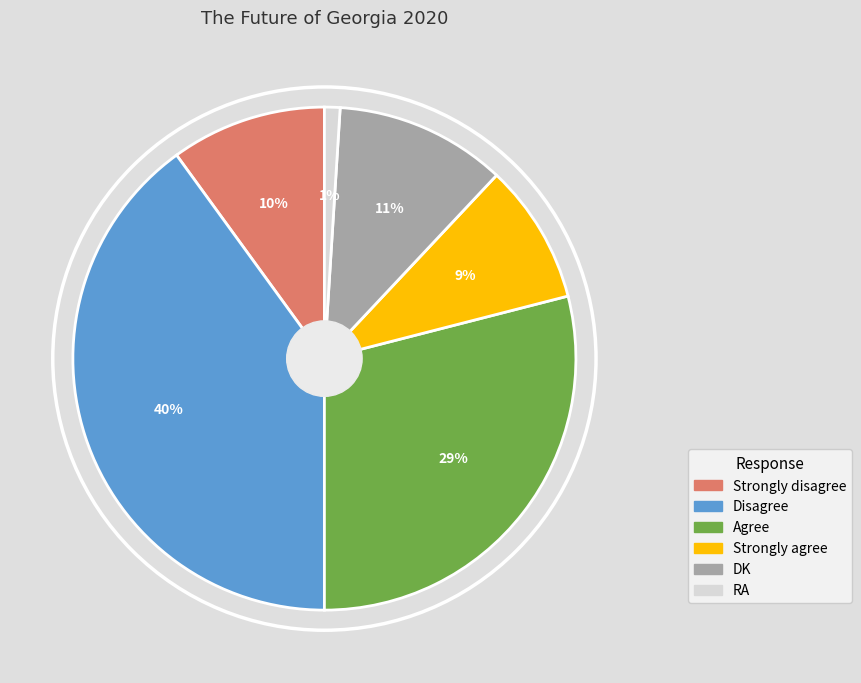

What percentage is the Agree slice, to the nearest percent?

29%